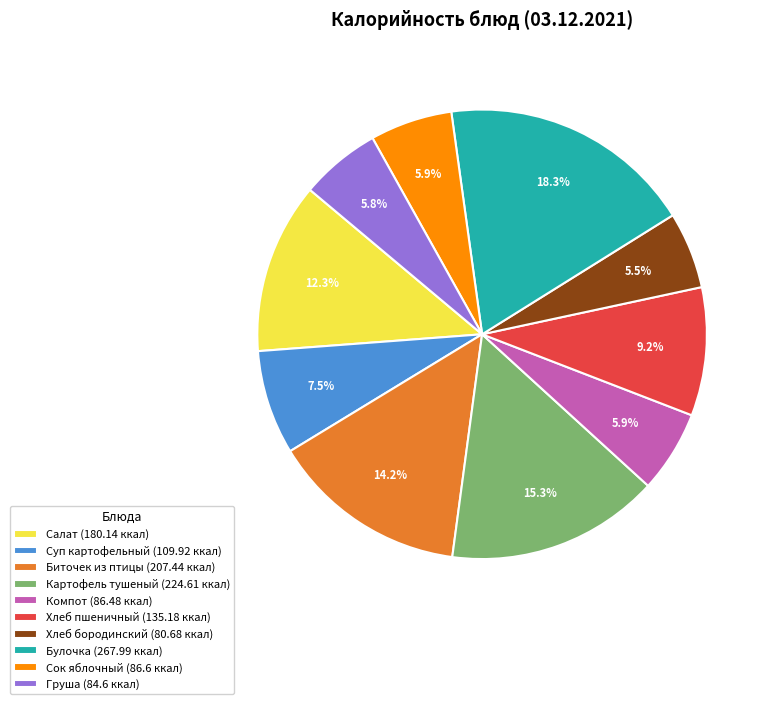

Combined, what portion of the pie is Хлеб бородинский (80.68 ккал) and Булочка (267.99 ккал)?

23.8%